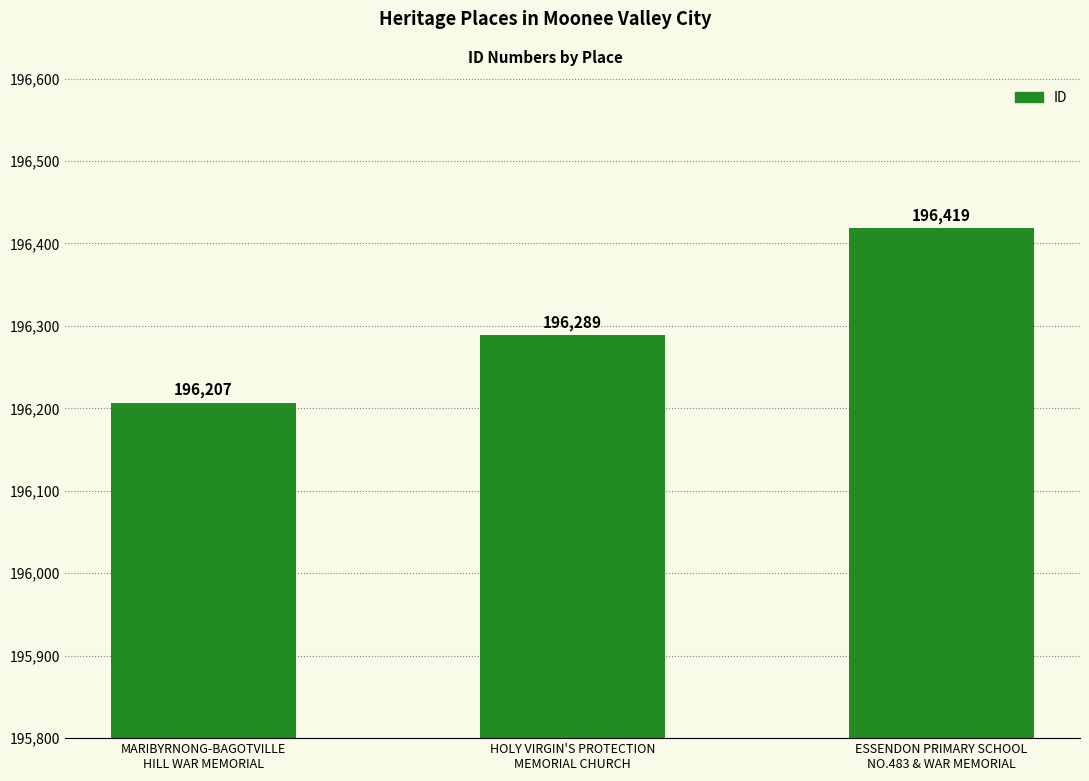

Does the chart contain stacked bars?

No